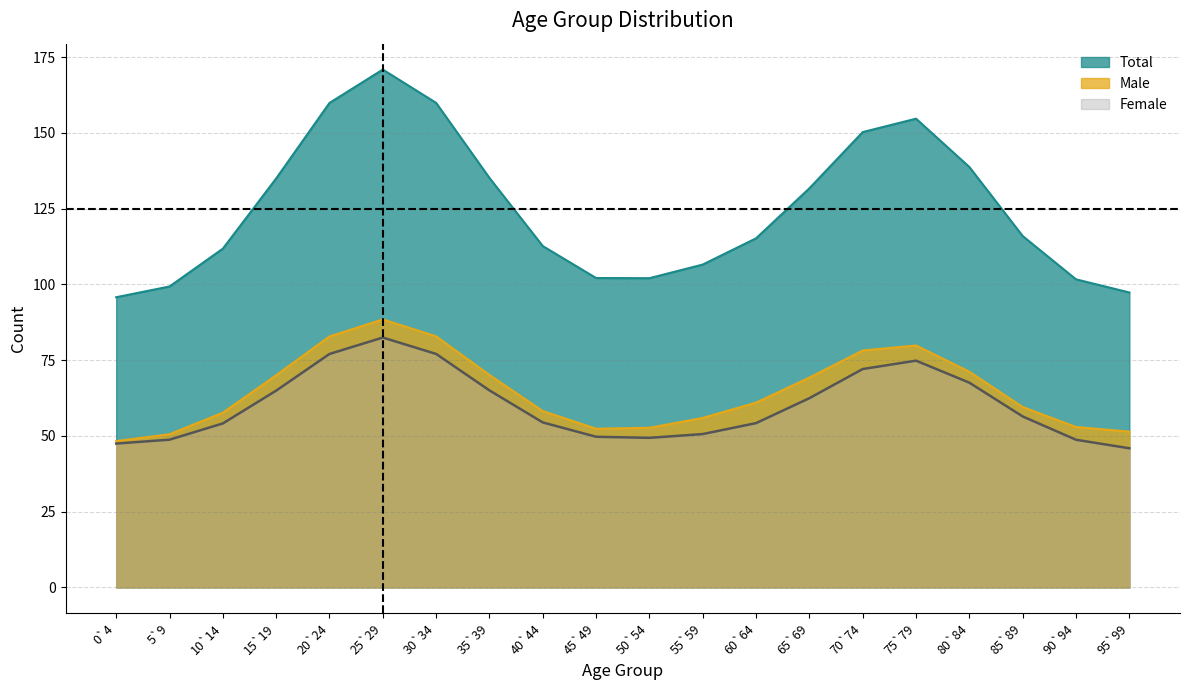

How many categories are shown in the chart?

20